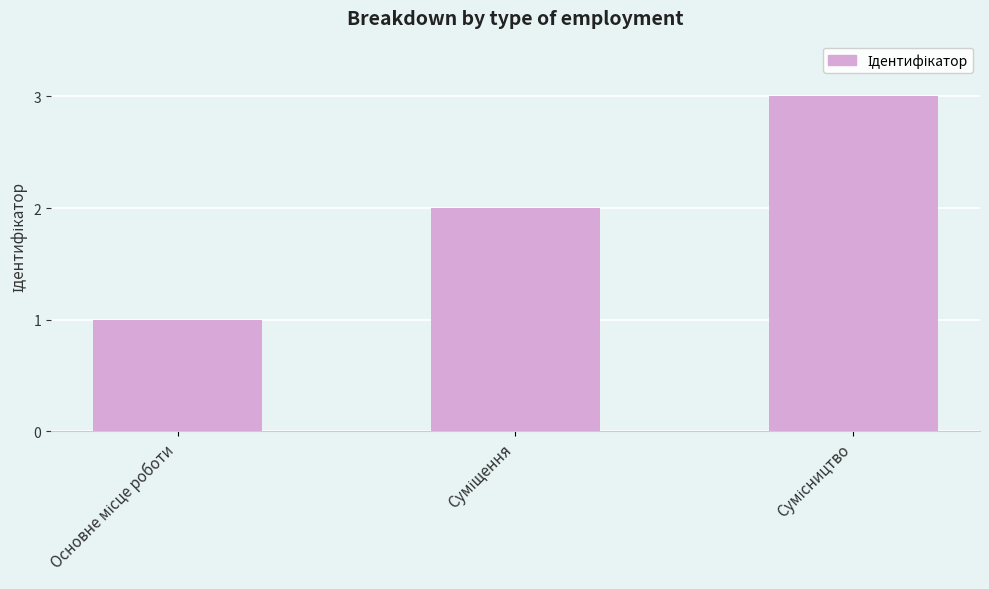

What is the maximum value shown in the chart?

3